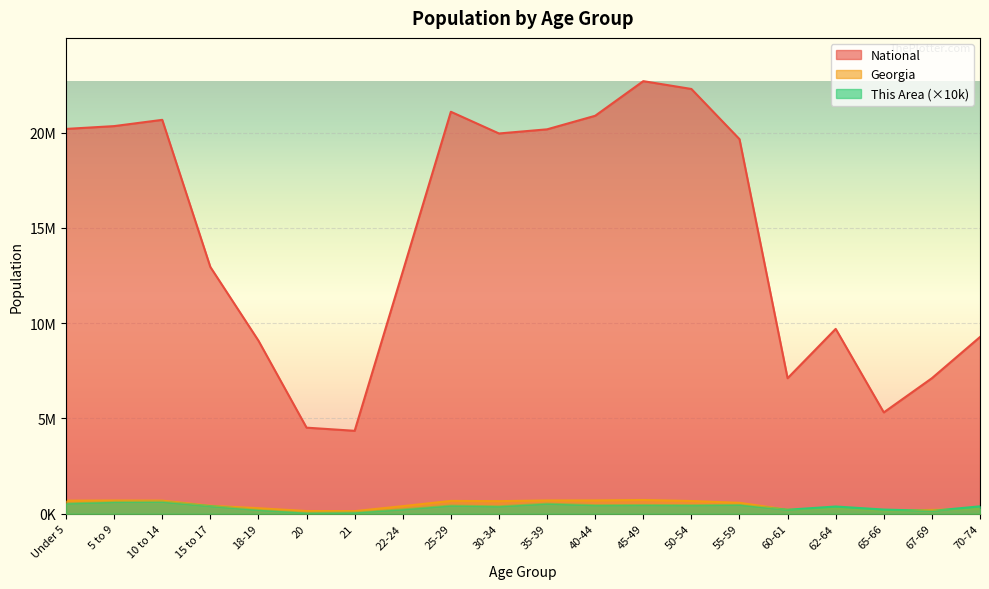

What is the label of the 19th point from the left?

67-69